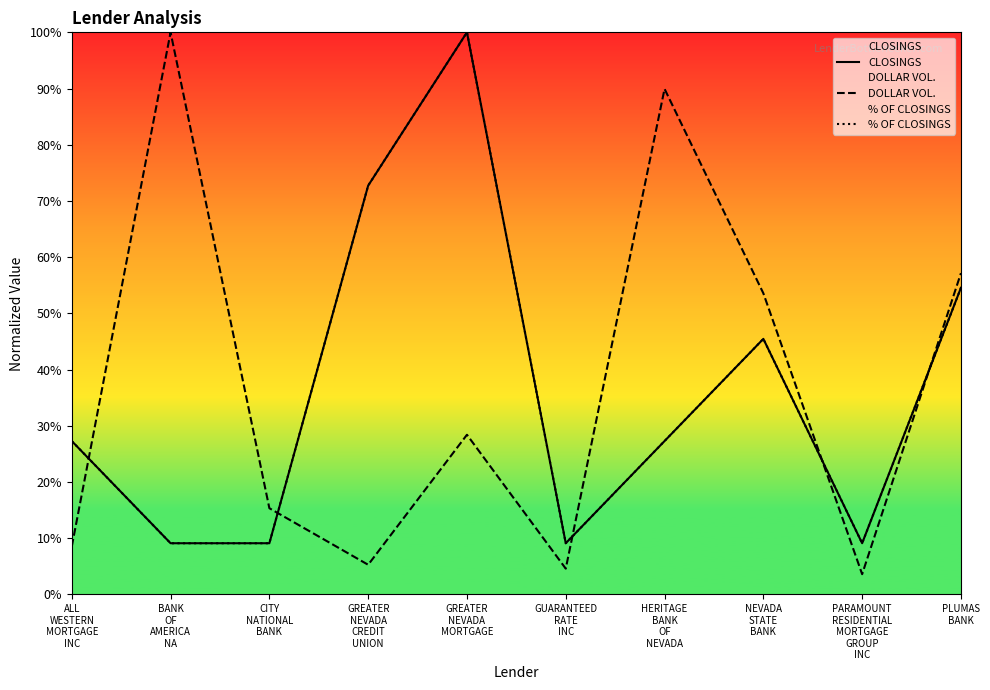

Which series has the largest total across all categories?

DOLLAR VOL.